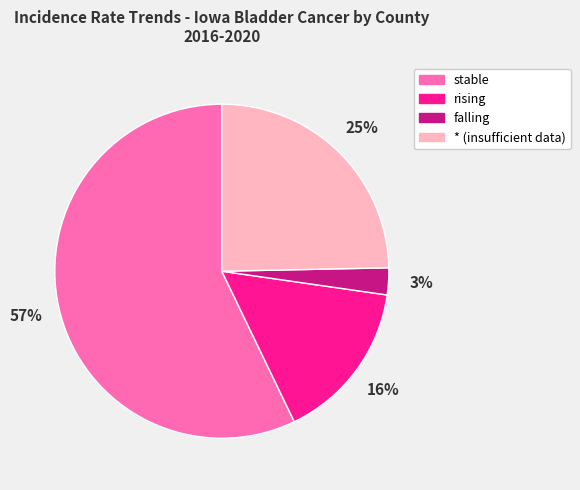

Does * (insufficient data) represent more than half of the total?

No